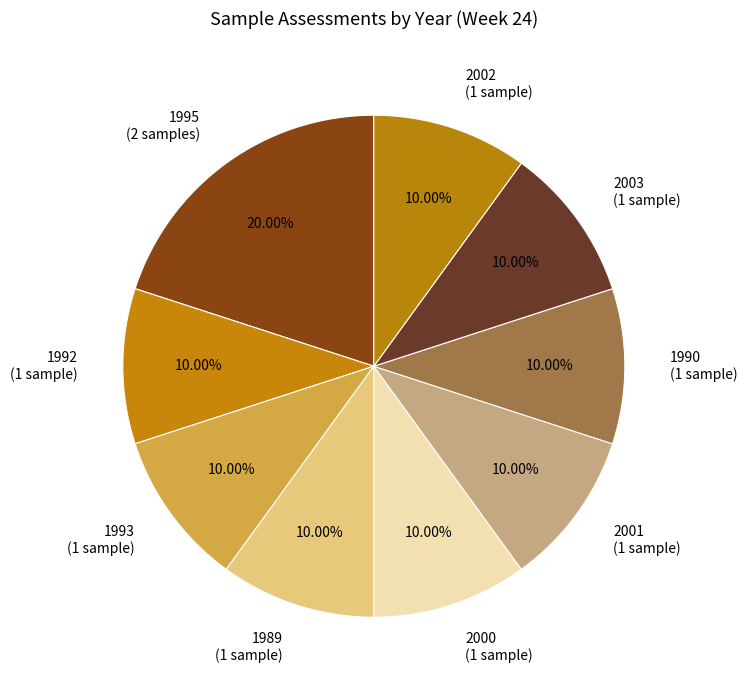

Does 1989 account for over 50% of the chart?

No